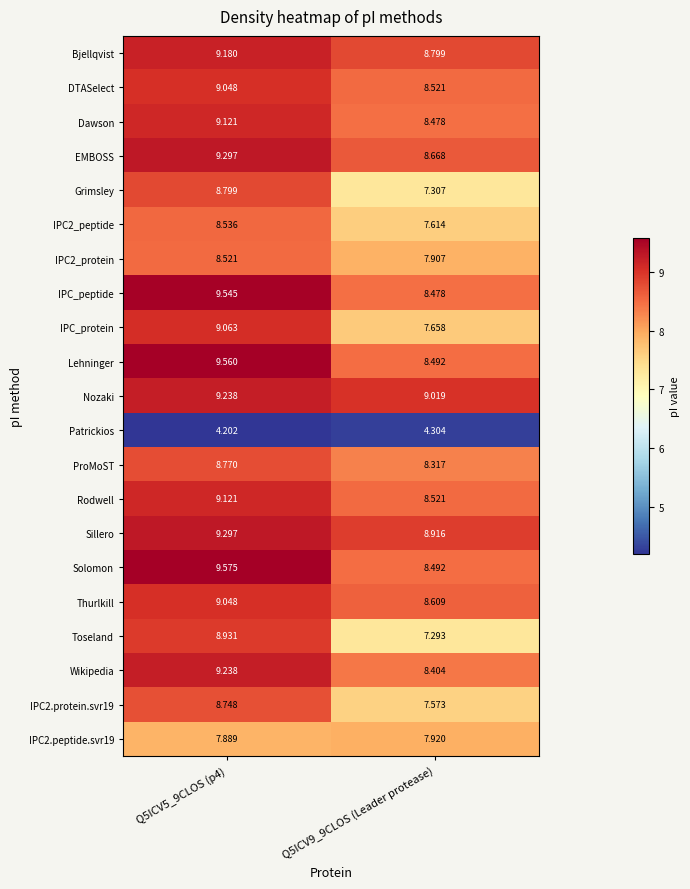

Which series changed the most between Q5ICV5_9CLOS (p4) and Q5ICV9_9CLOS (Leader protease)?

Toseland